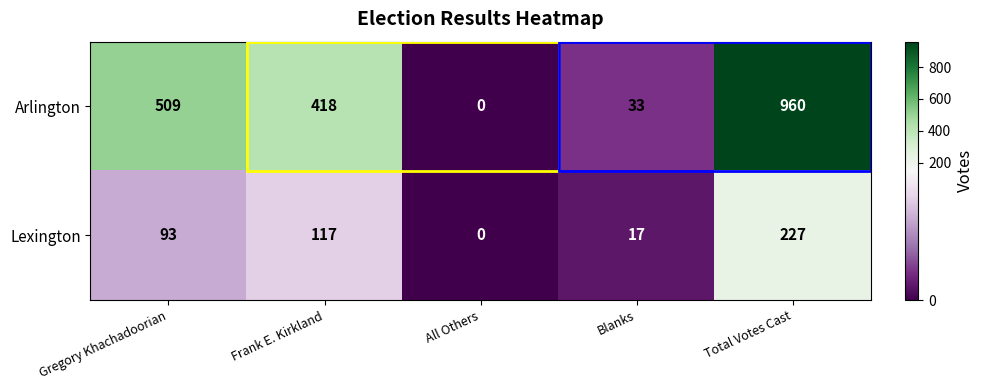

How many data points in Lexington are less than 93?

2